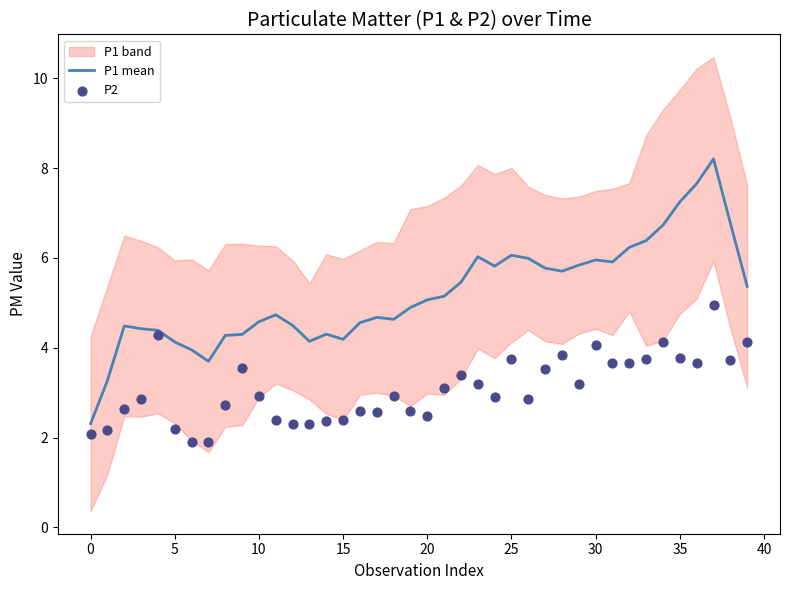

Which series has the widest spread of Y values?

P1 mean